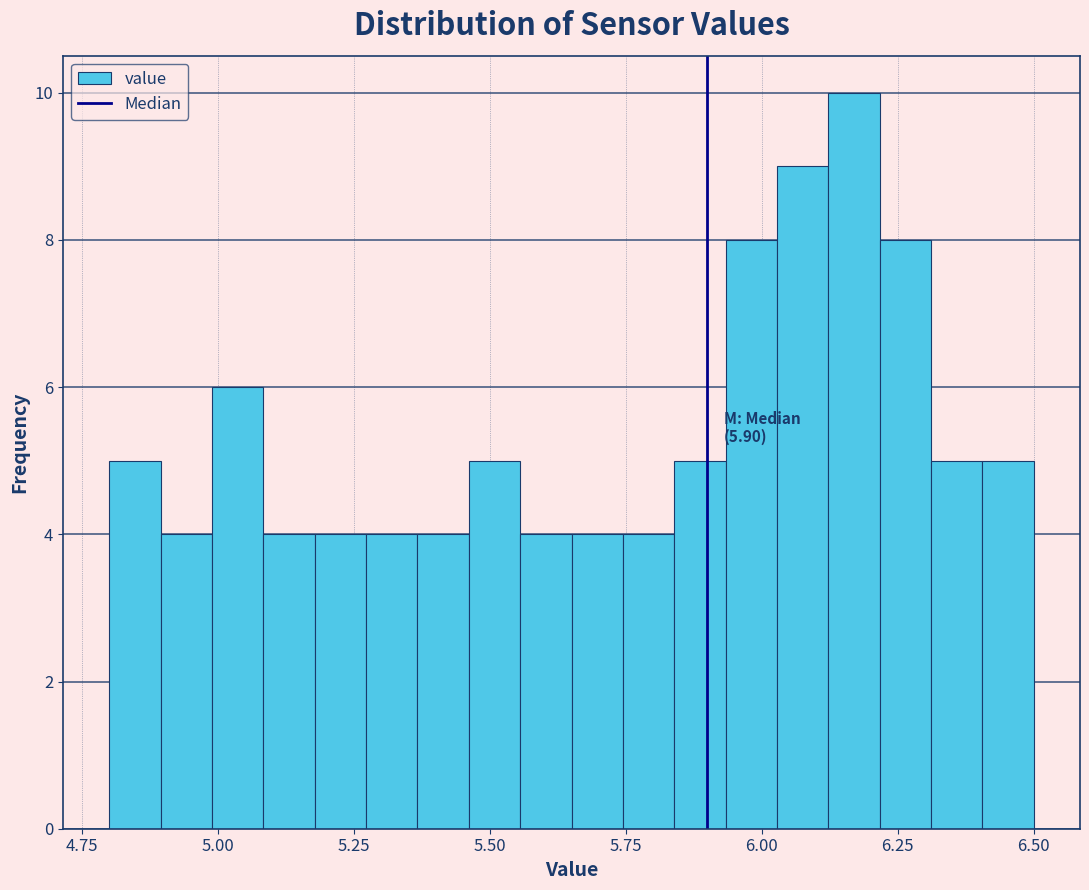

Around what value on the x-axis is the tallest bar? Give the approximate position of its centre, as read against the axis.

6.15